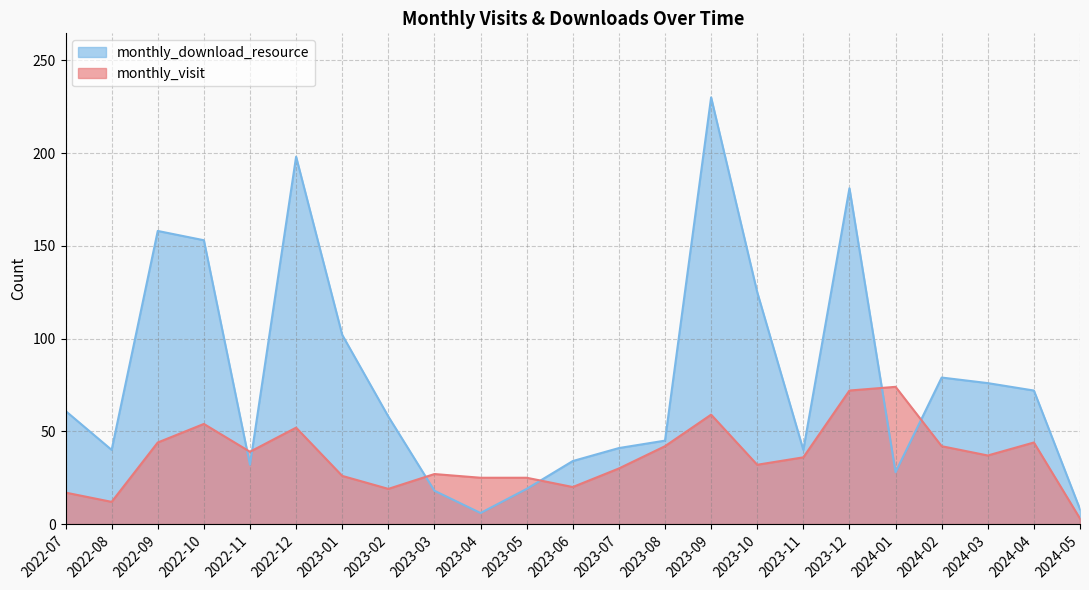

Which series has the largest total across all categories?

monthly_download_resource